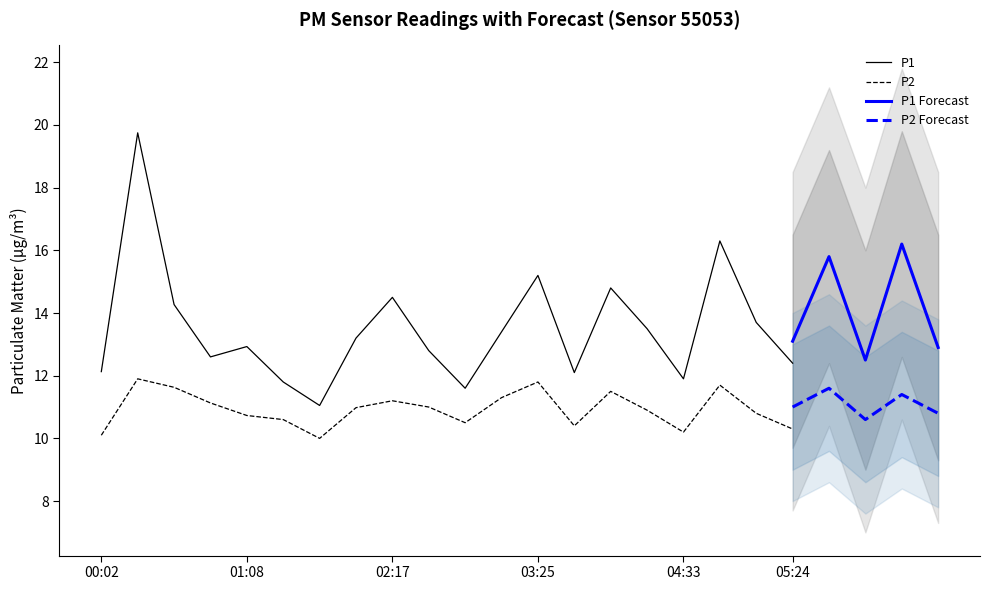

What is the value of the P1 point at the 3rd from the left?

14.3